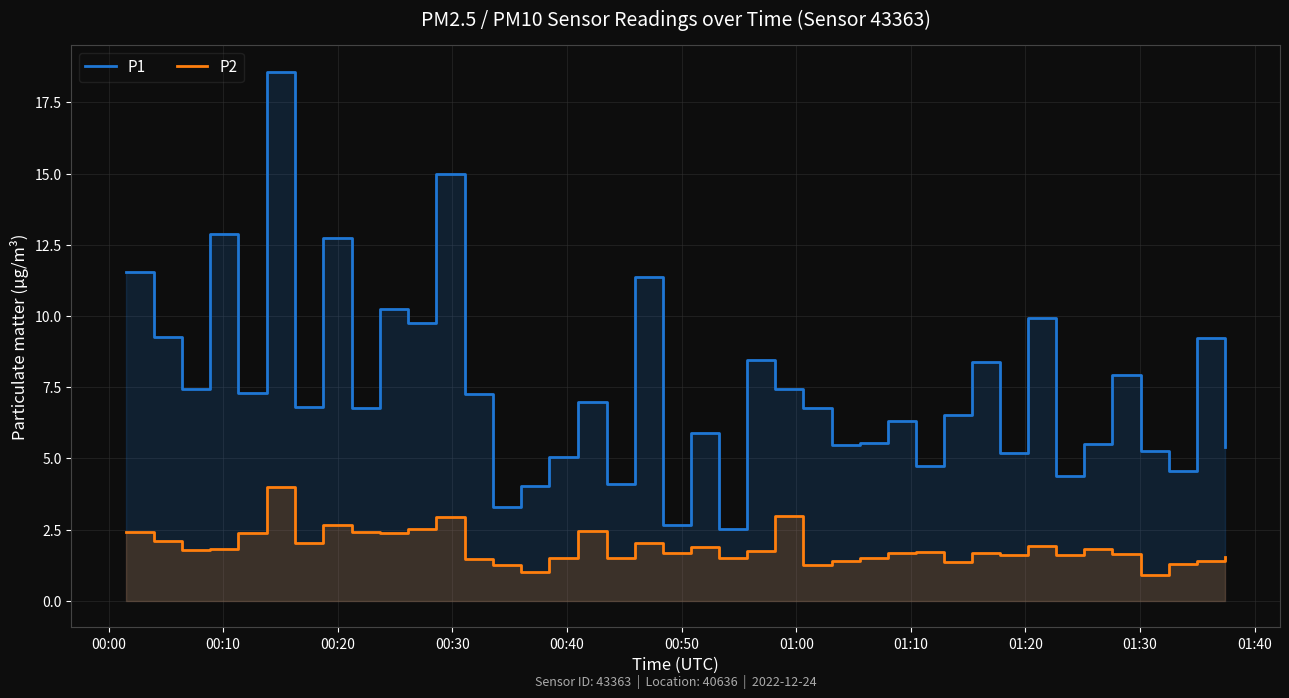

True or false: P1 and P2 intersect in this chart.

False